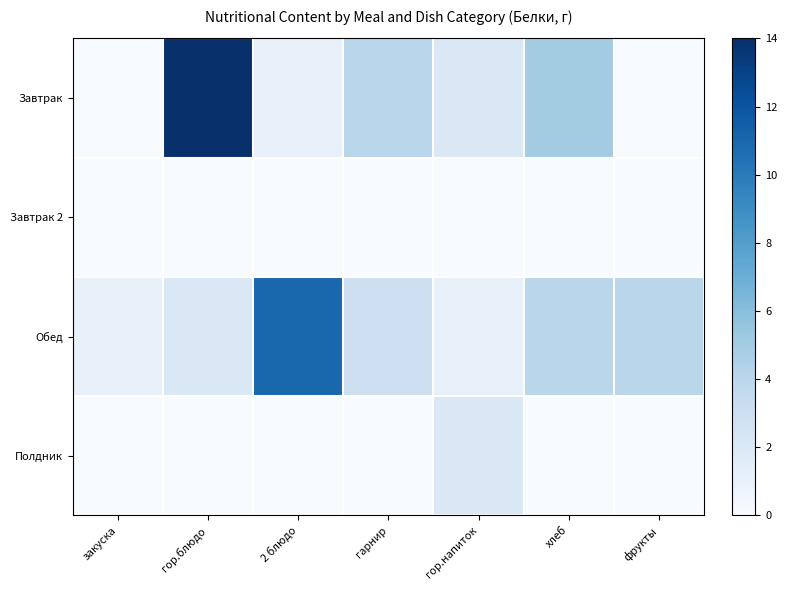

Reading left to right, what are all the values shown in this chart?

Завтрак: закуска=0	гор.блюдо=14	2 блюдо=1	гарнир=4	гор.напиток=2	хлеб=5	фрукты=0
Завтрак 2: закуска=0	гор.блюдо=0	2 блюдо=0	гарнир=0	гор.напиток=0	хлеб=0	фрукты=0
Обед: закуска=1	гор.блюдо=2	2 блюдо=11	гарнир=3	гор.напиток=1	хлеб=4	фрукты=4
Полдник: закуска=0	гор.блюдо=0	2 блюдо=0	гарнир=0	гор.напиток=2	хлеб=0	фрукты=0